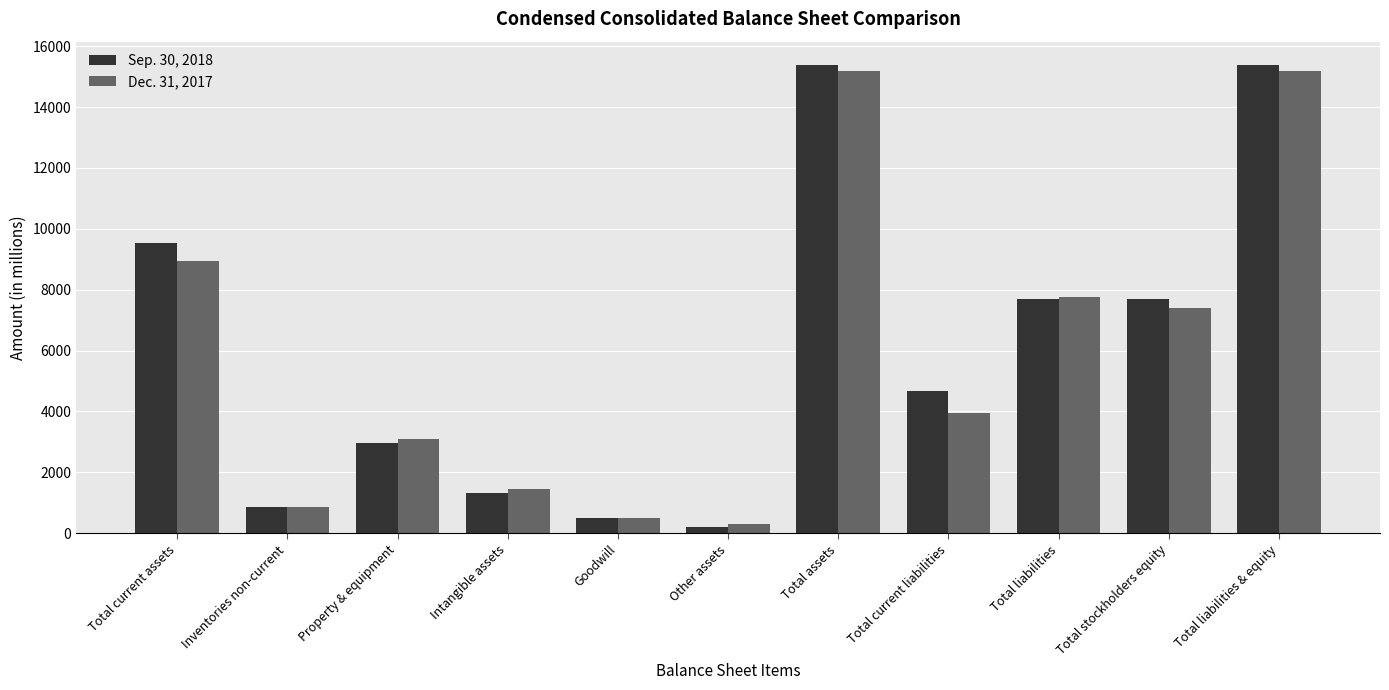

What position from the left is Total liabilities?

9